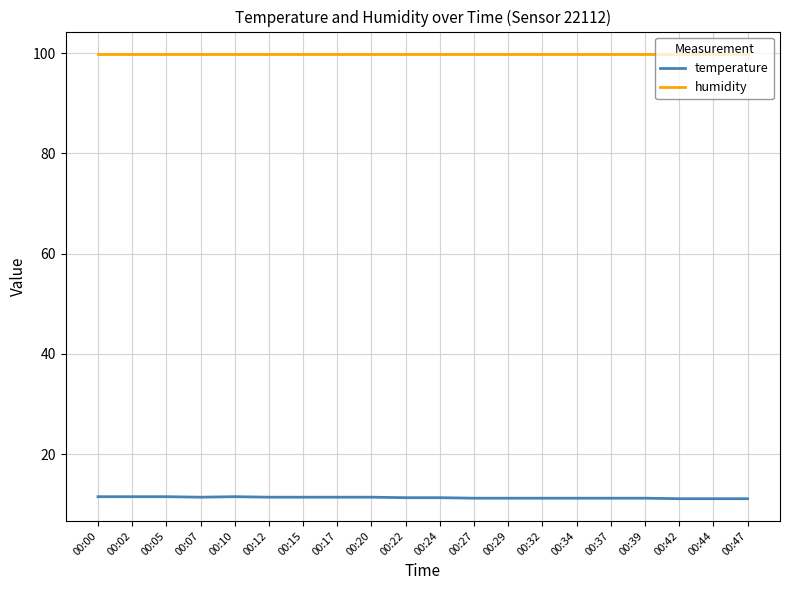

How many distinct data groups are displayed?

2